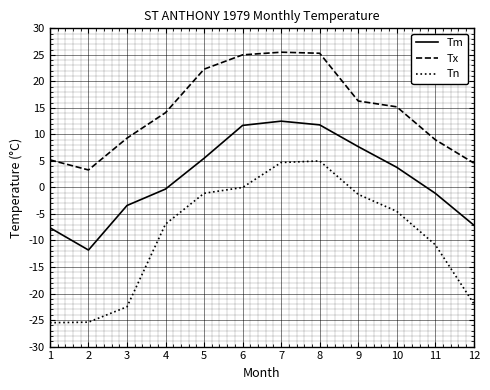

True or false: Tx and Tm intersect in this chart.

False